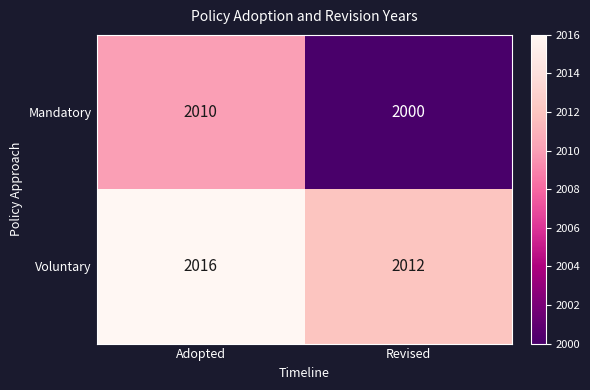

Which series has the widest spread of values?

Mandatory